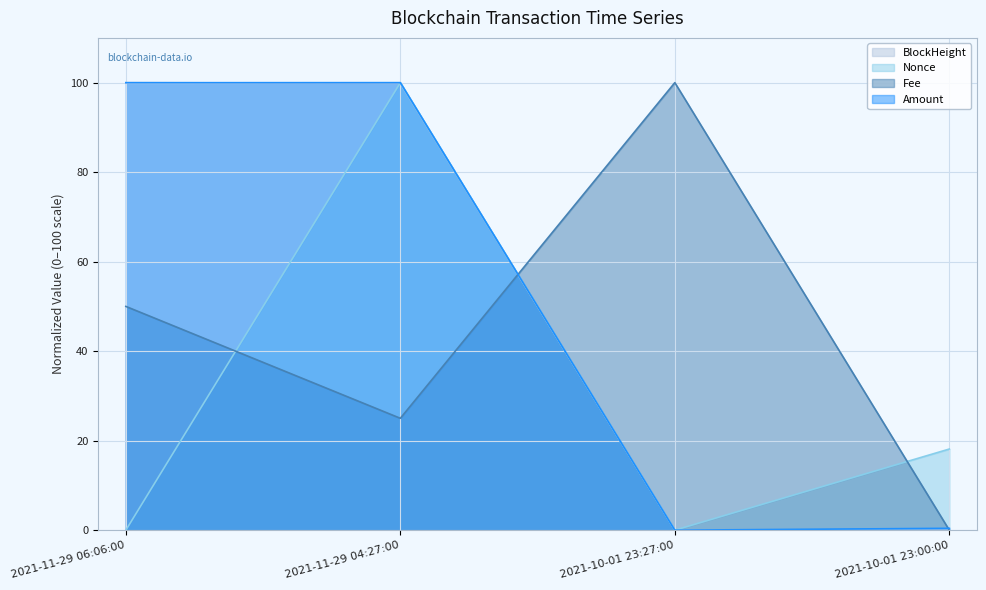

Rank the series at 2021-10-01 23:27:00 from highest to lowest value.

Fee, BlockHeight, Nonce, Amount